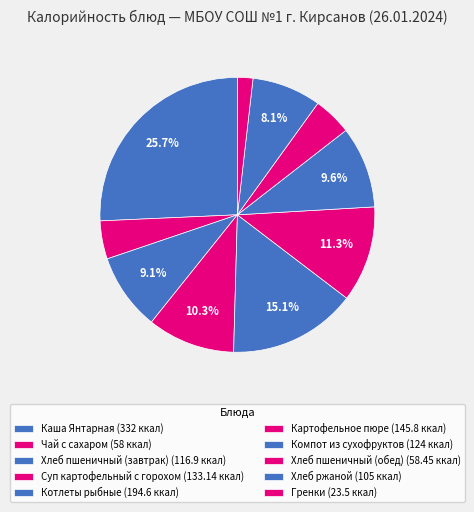

Which has a higher value, Компот из сухофруктов or Котлеты рыбные?

Котлеты рыбные